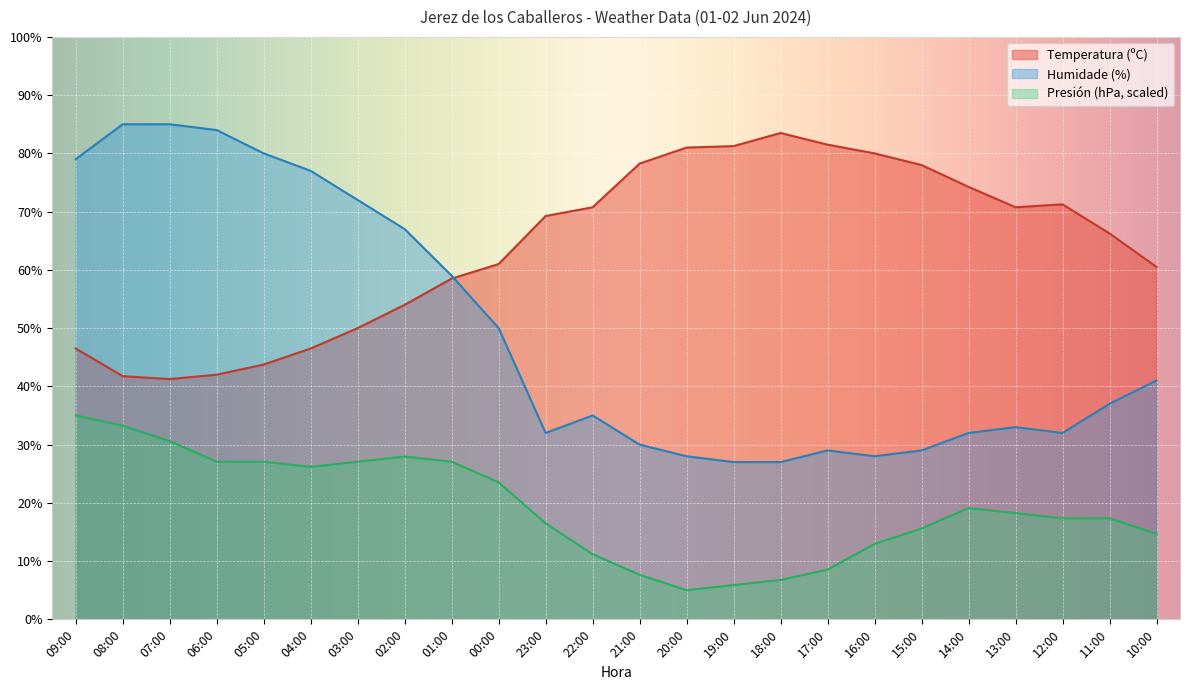

True or false: Temperatura (ºC) has more than 2 interior local peaks.

False